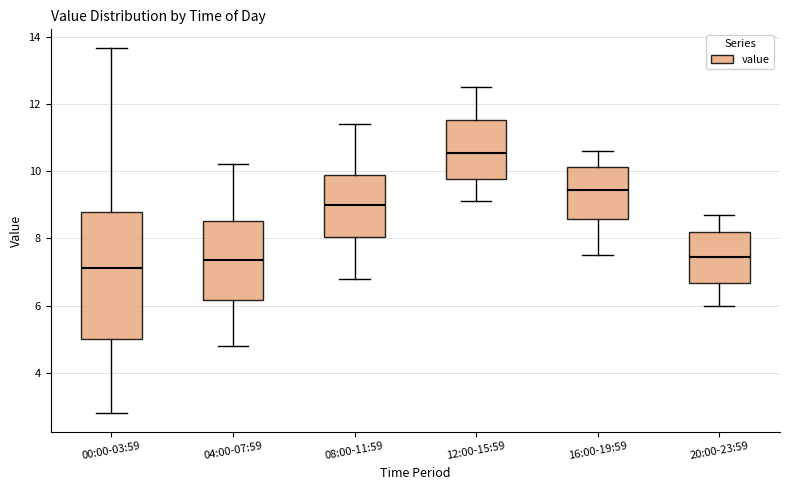

Which box is the tallest, from its lower edge to its upper edge?

00:00-03:59